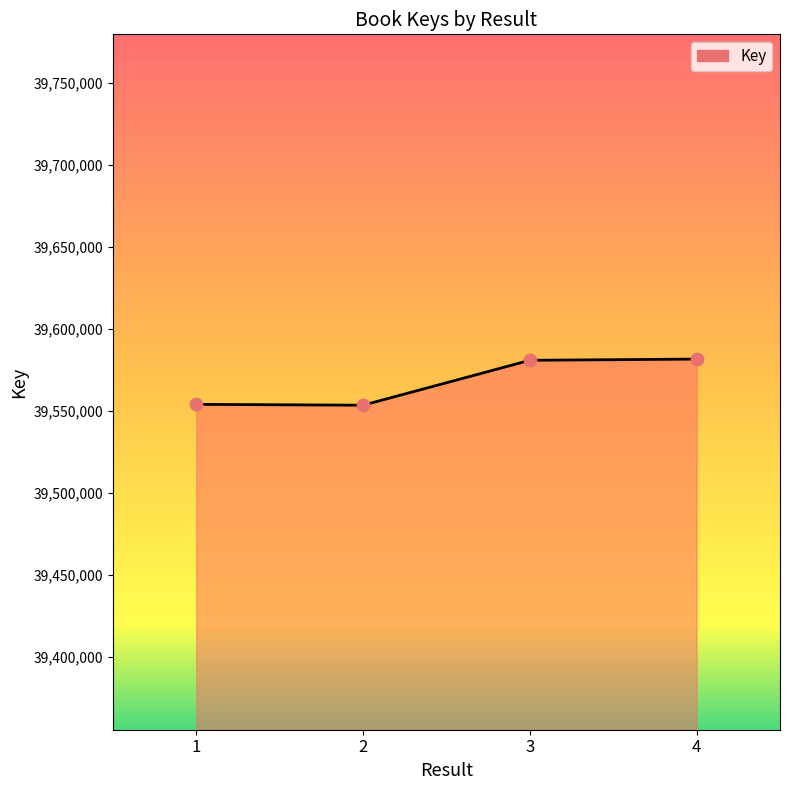

What is the change in value from 1 to 3?

+26849